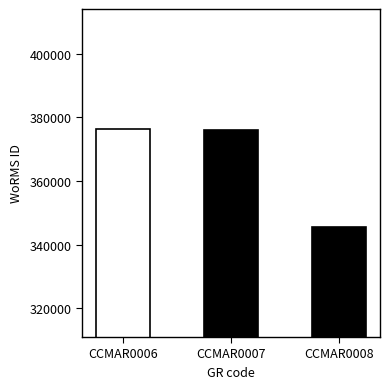

What is the minimum value shown in the chart?

345528